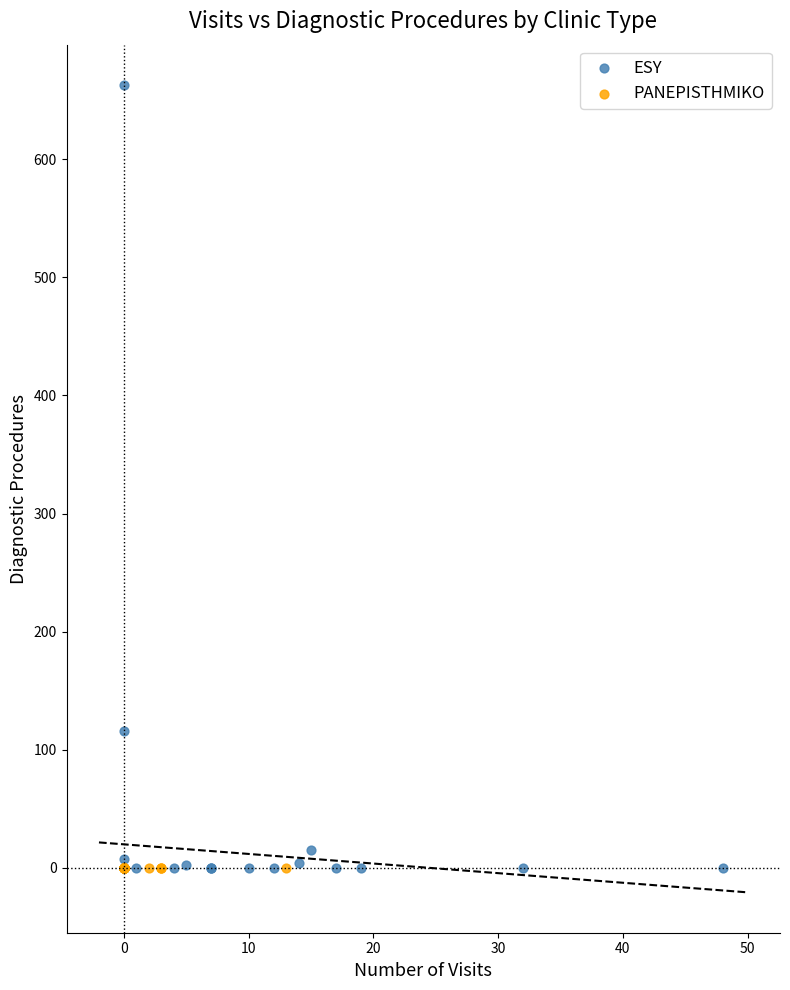

What are all the series names shown in the legend?

ESY, PANEPISTHMIKO